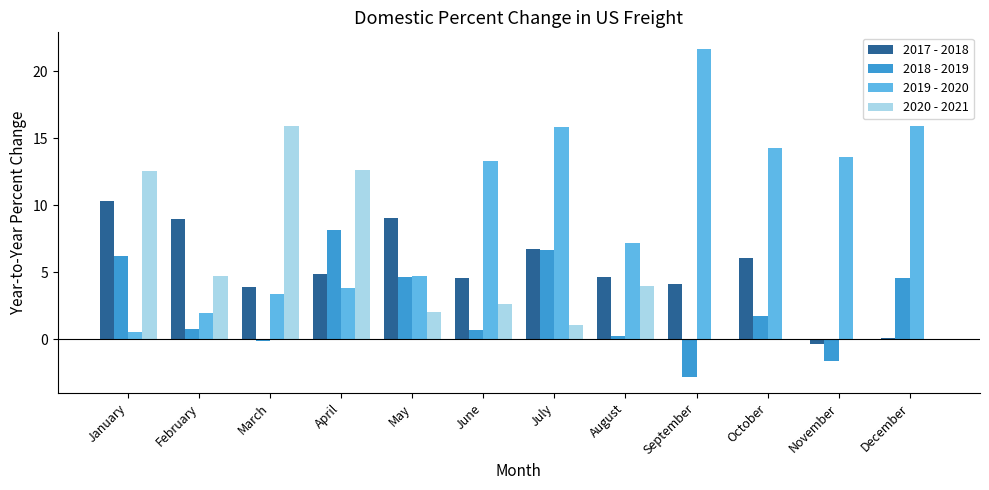

The 2019 - 2020 series shows 5.6 at November. True or false?

False